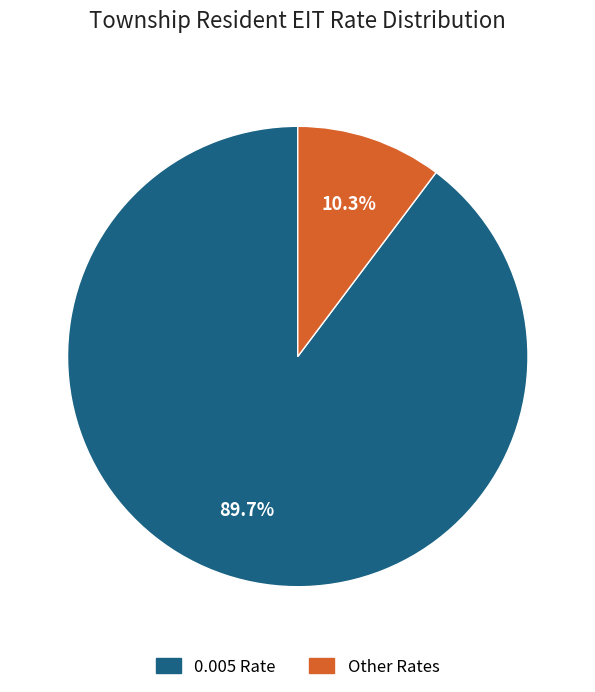

Combined, what portion of the pie is 0.005 Rate and Other Rates?

100.0%